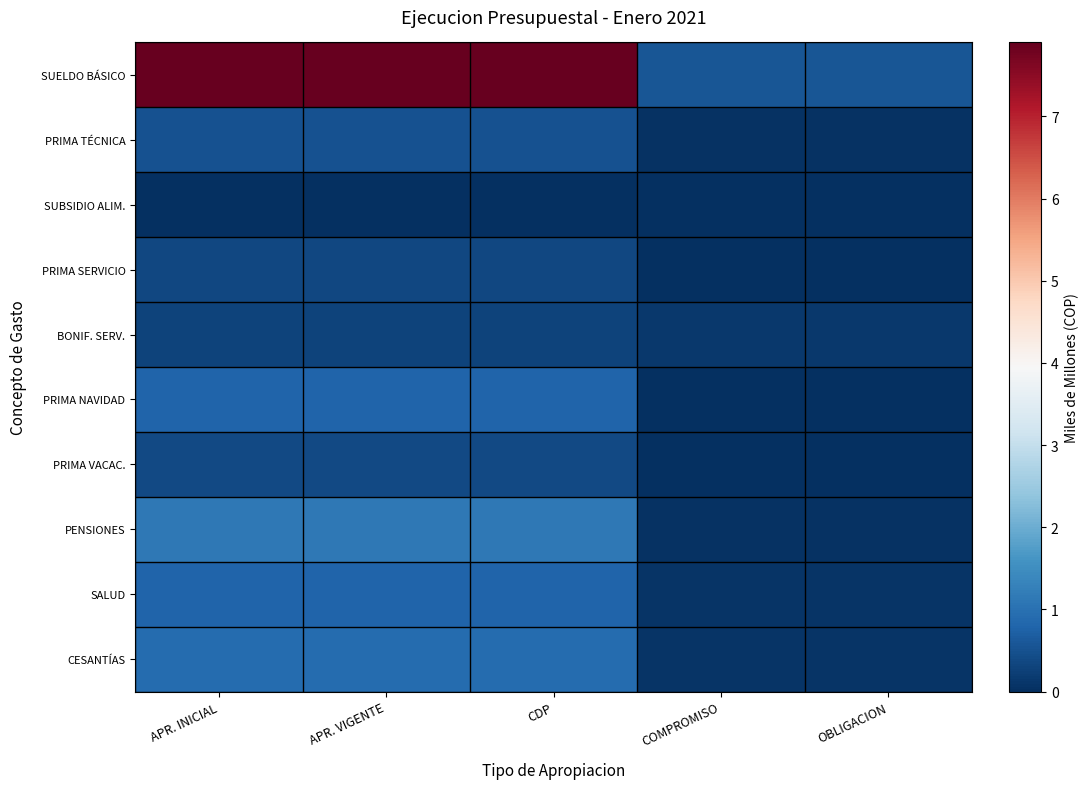

At which category is the sum across all series the highest?

APR. INICIAL